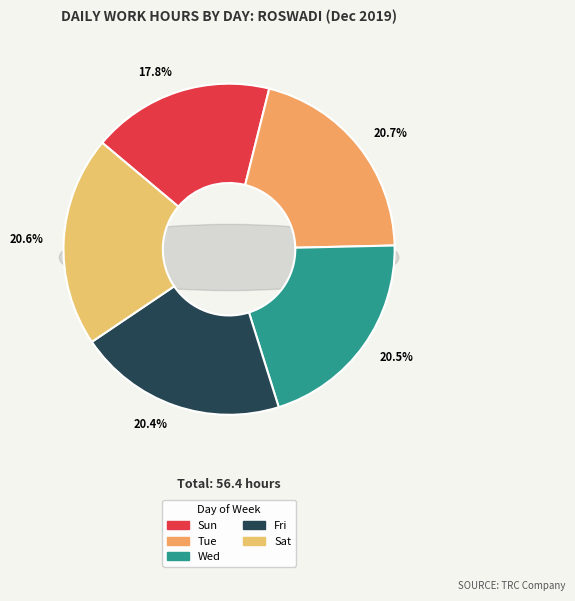

What percentage is the Tue slice, to the nearest percent?

21%